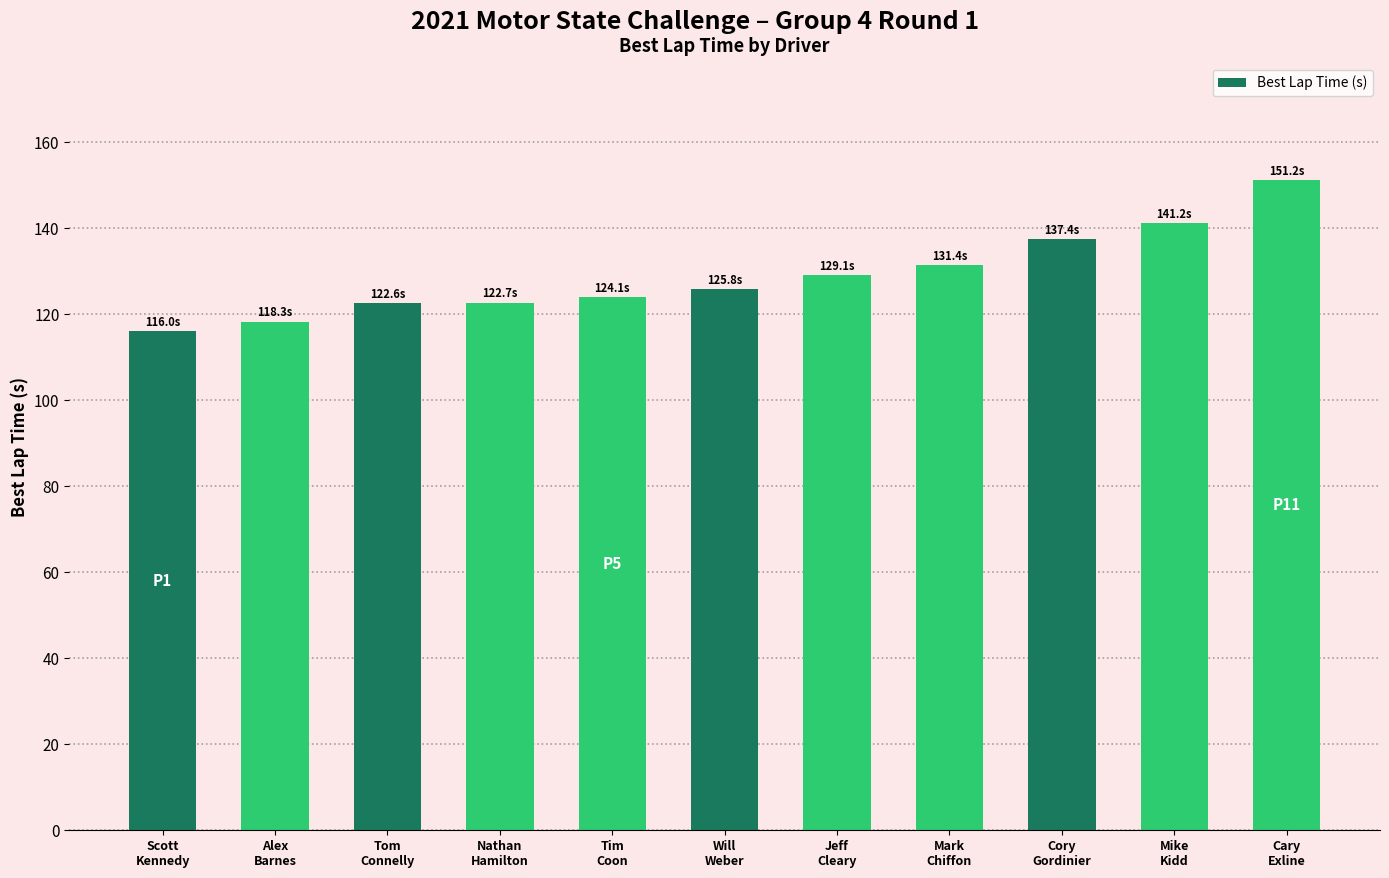

What is the difference between the maximum and minimum values?

35.2